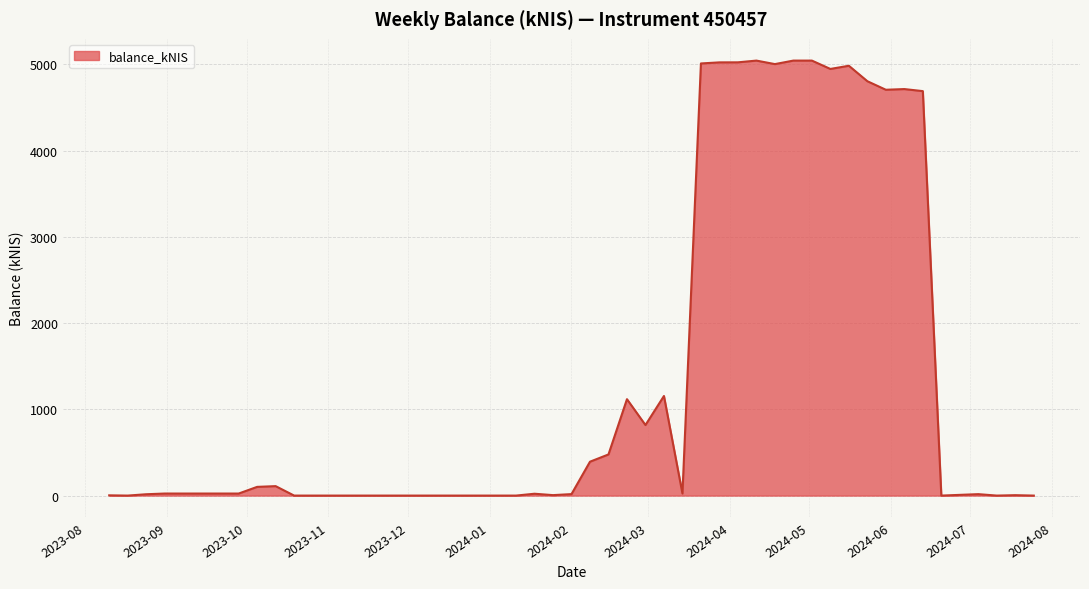

What is the greatest value displayed?

5043.1